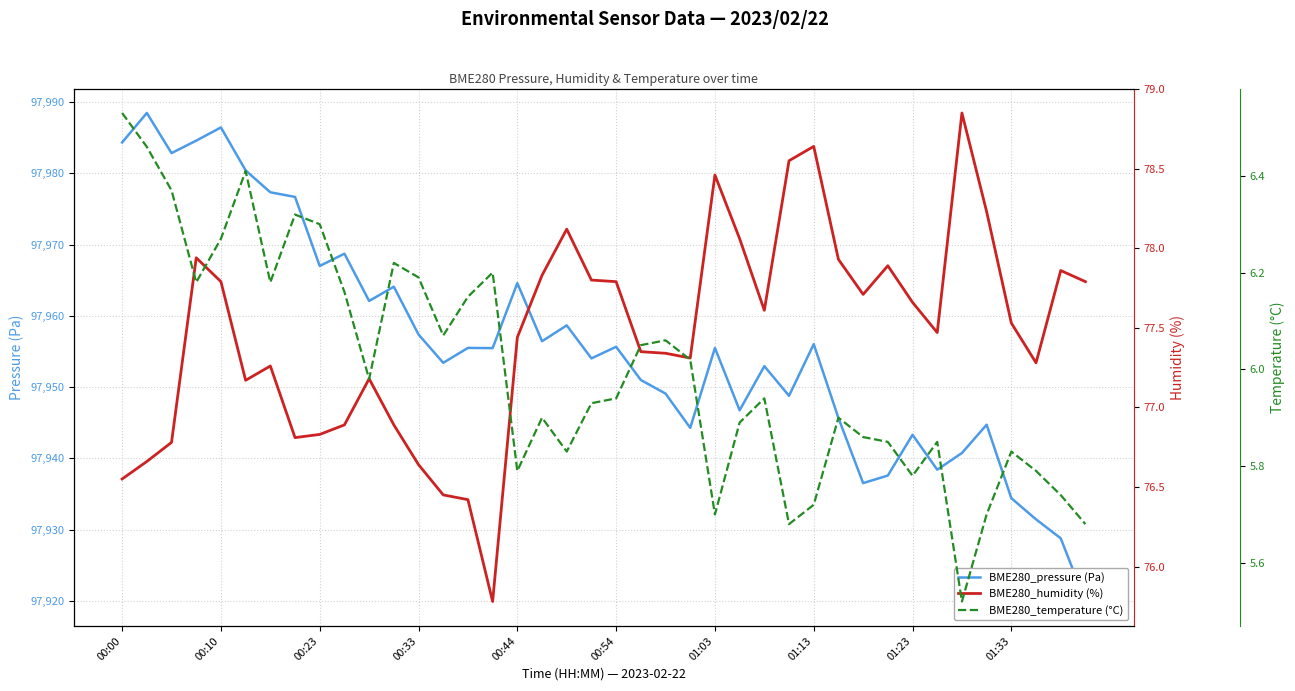

At how many categories does at least one series exceed 48604?

40